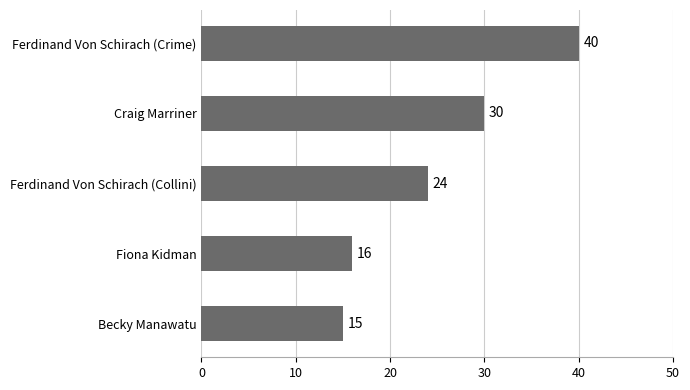

Are the bars grouped side by side (vs. stacked)?

No